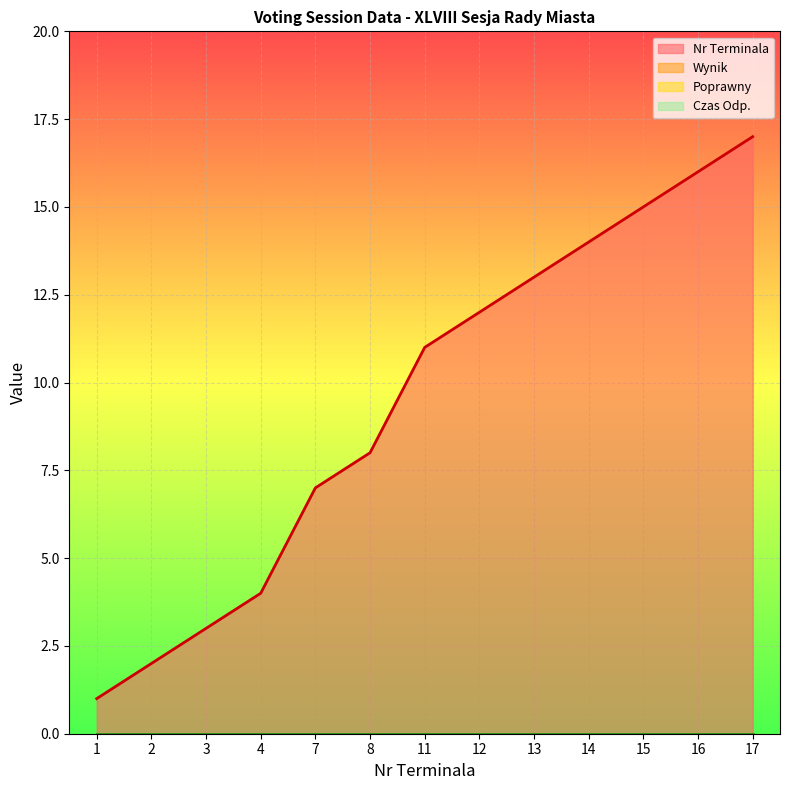

What are all the series names shown in the legend?

Nr Terminala, Wynik, Poprawny, Czas Odp.